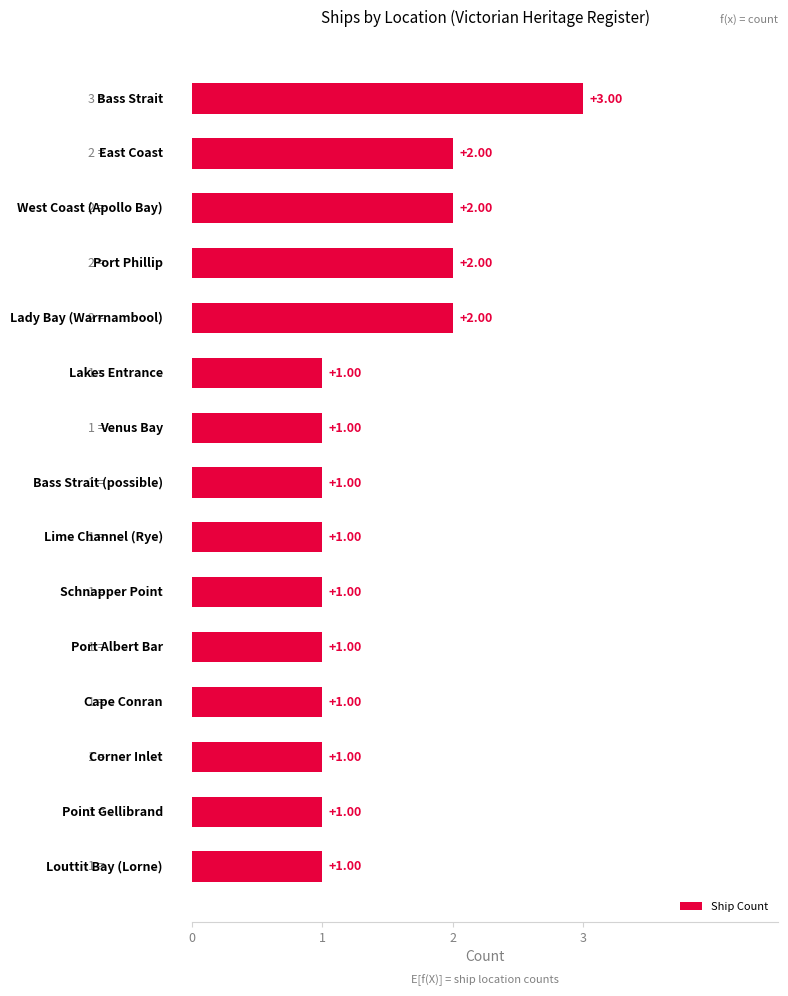

Count the values in the range 1 to 2.

14